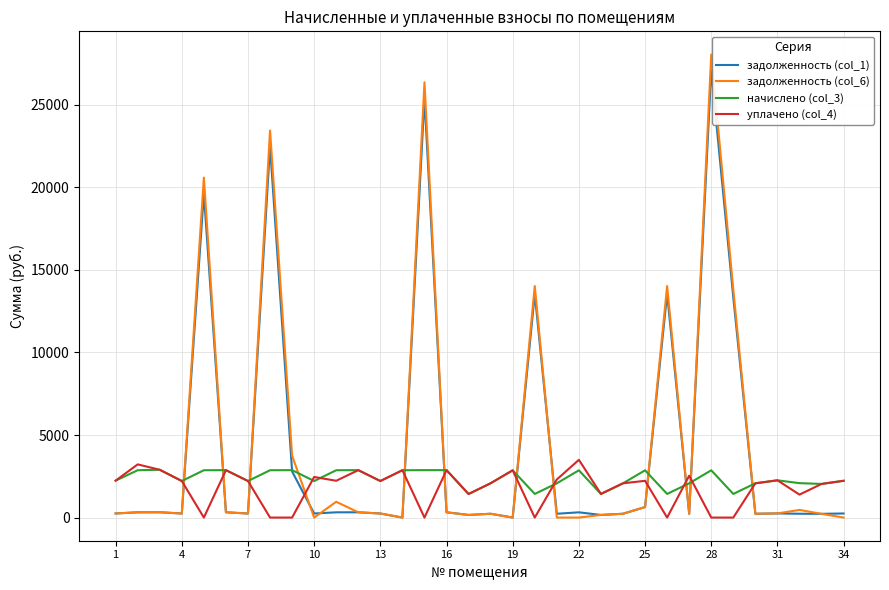

What are all the series names shown in the legend?

задолженность (col_1), задолженность (col_6), начислено (col_3), уплачено (col_4)